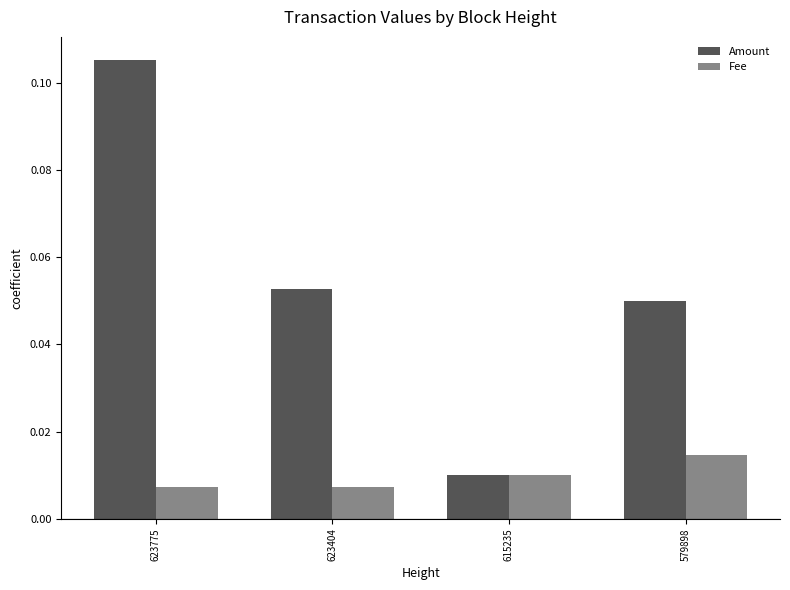

At how many categories does at least one series exceed 0?

4